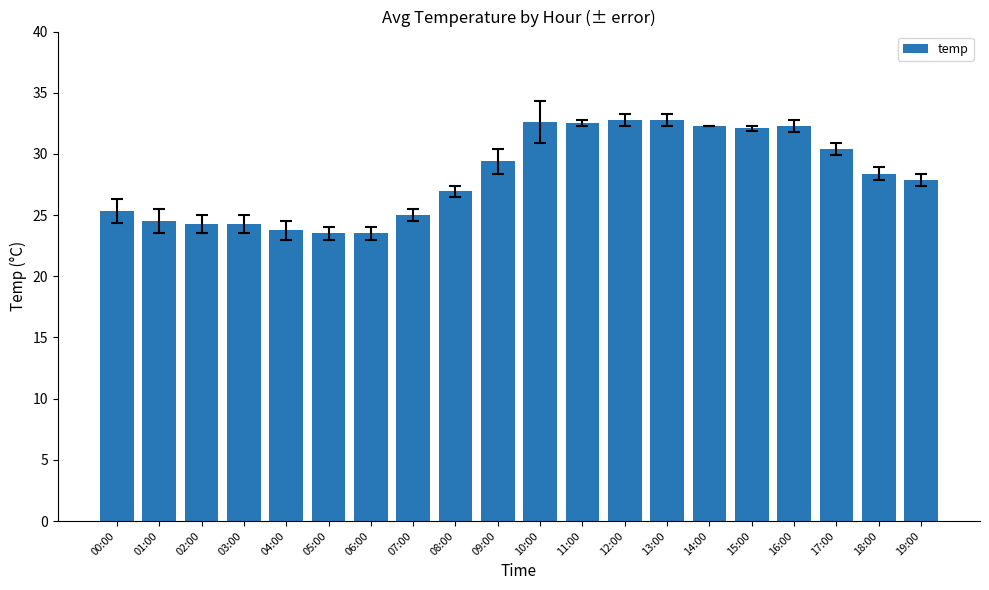

The value at 10:00 is 58.2. True or false?

False